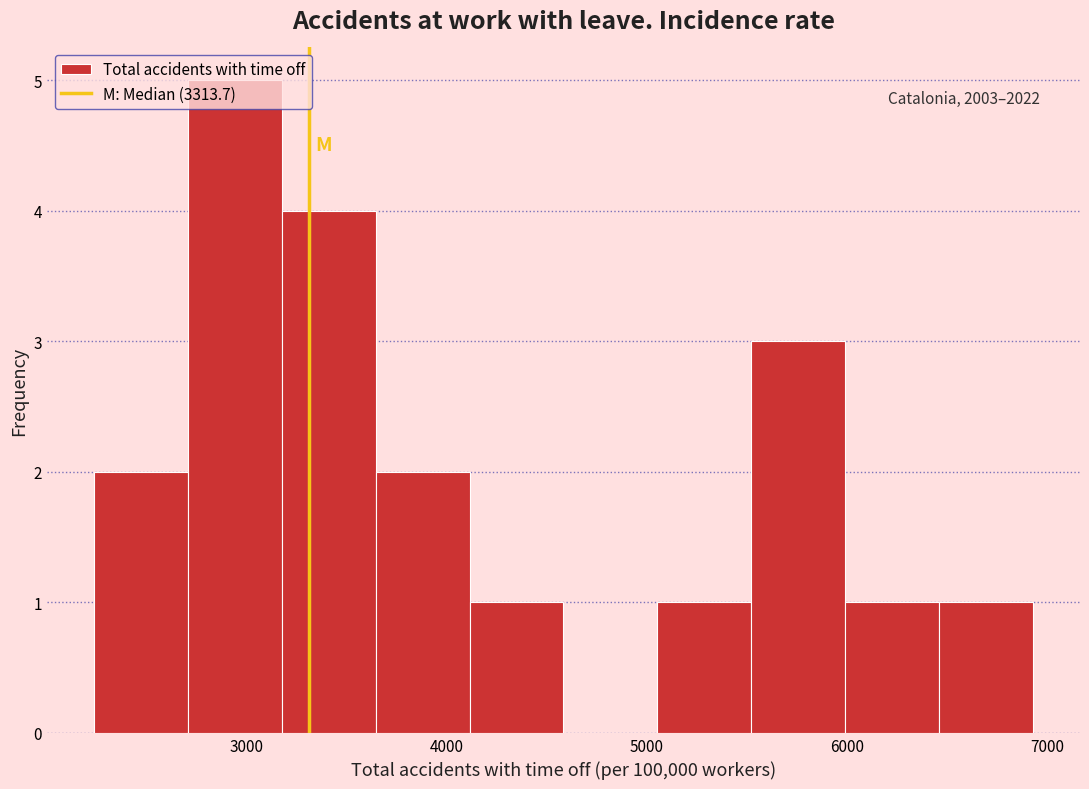

Which range on the x-axis has the tallest bar?

2700 to 3200